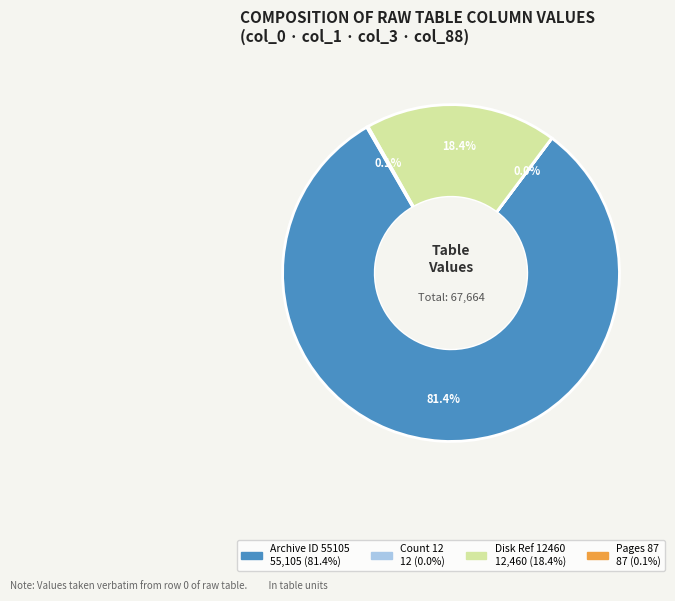

Does any single category account for the majority?

Yes